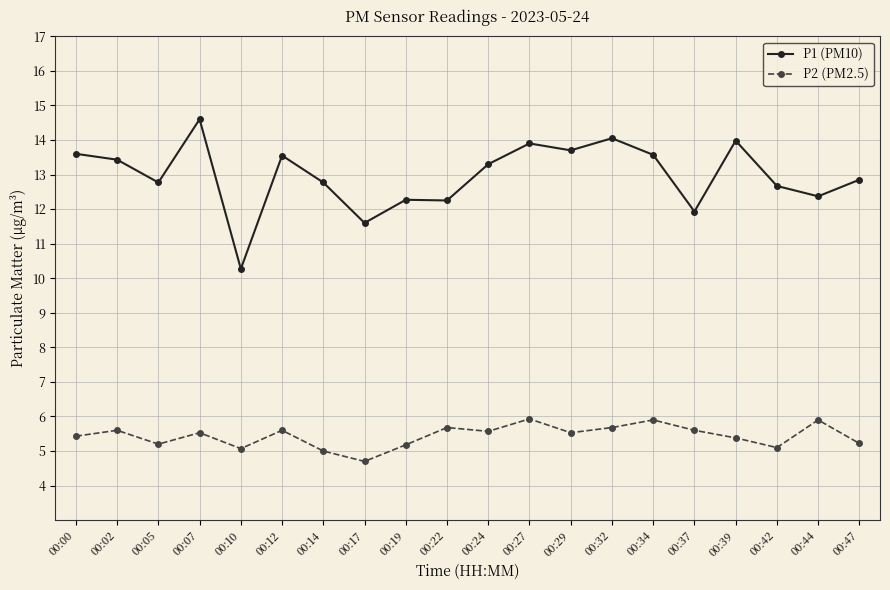

In P2 (PM2.5), how many points are higher than both neighbors (excluding endpoints)?

7